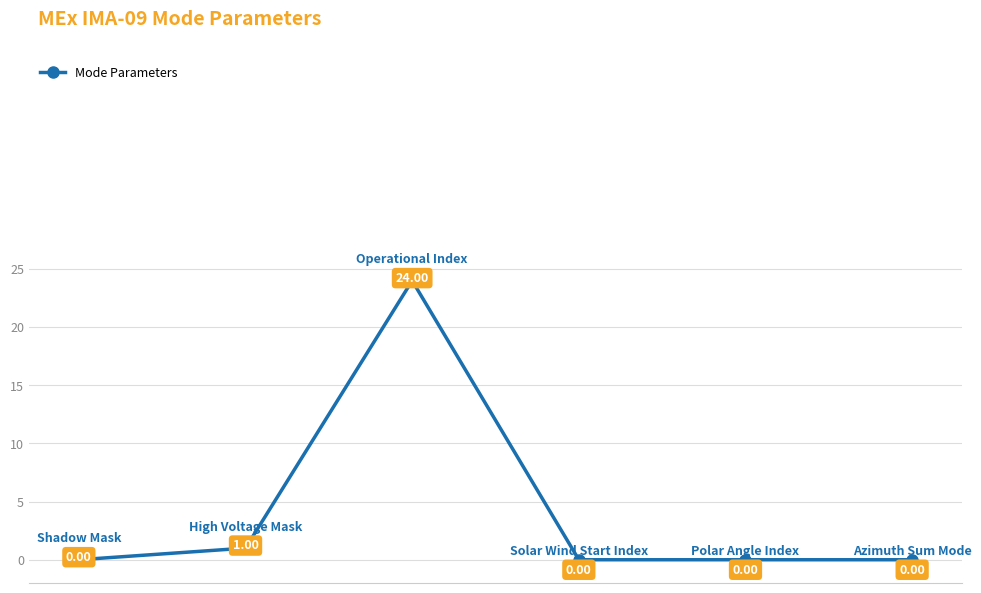

How many interior local peaks (higher than both neighbors) does the data have?

1